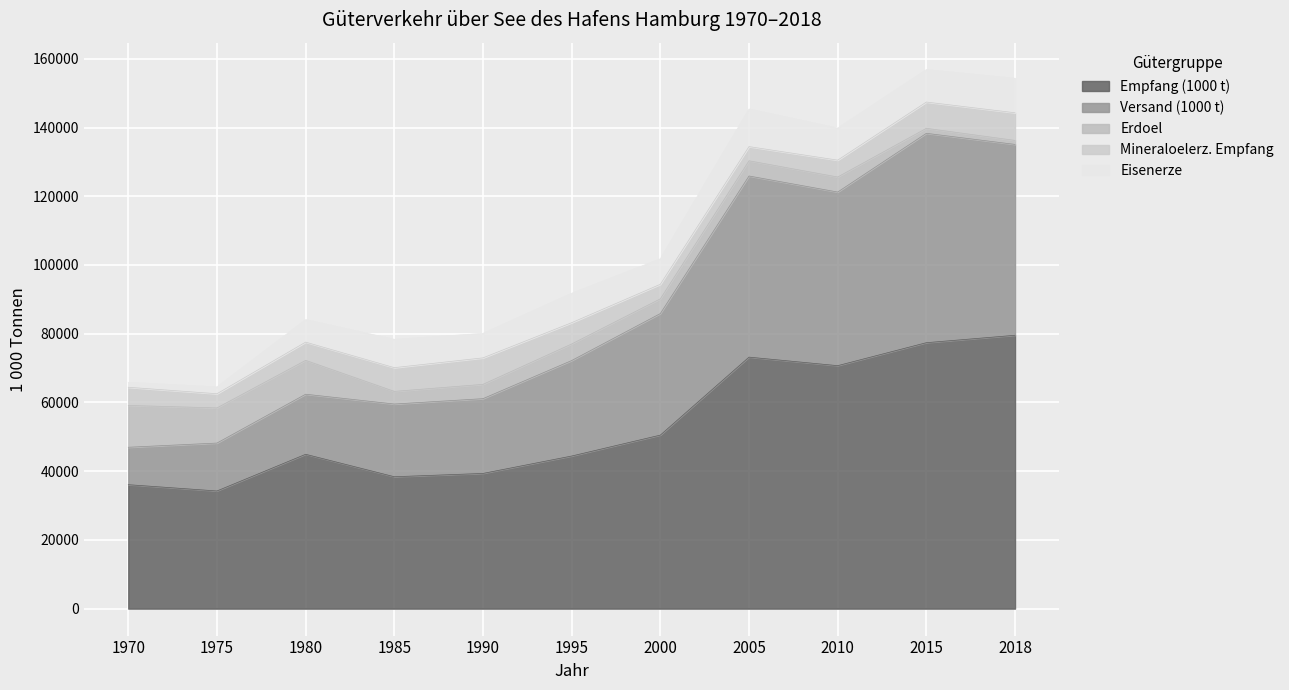

Which series ends up on top after the final intersection of Erdoel and Versand (1000 t)?

Versand (1000 t)